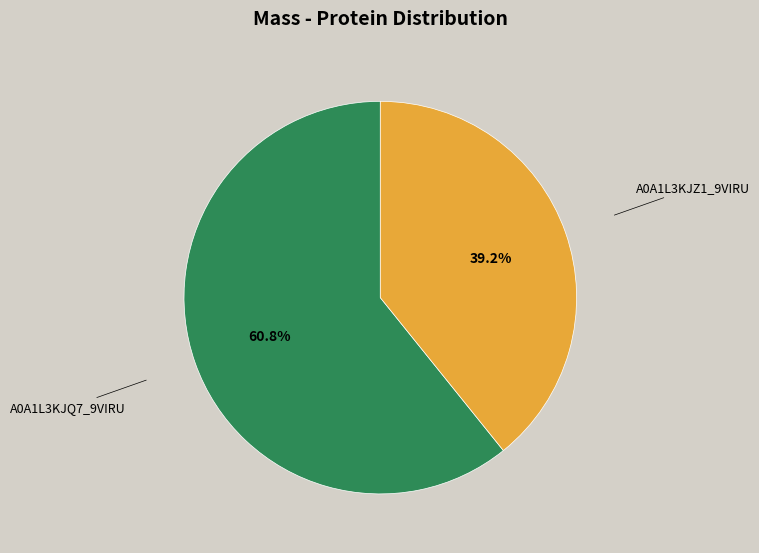

Does any single category account for the majority?

Yes